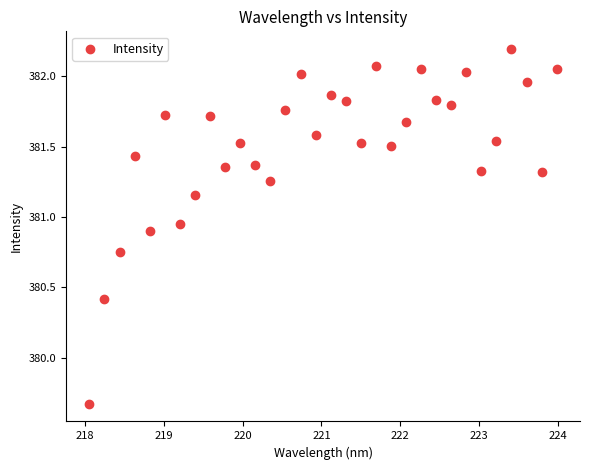

What is the range of Y values (max minus min)?

2.5